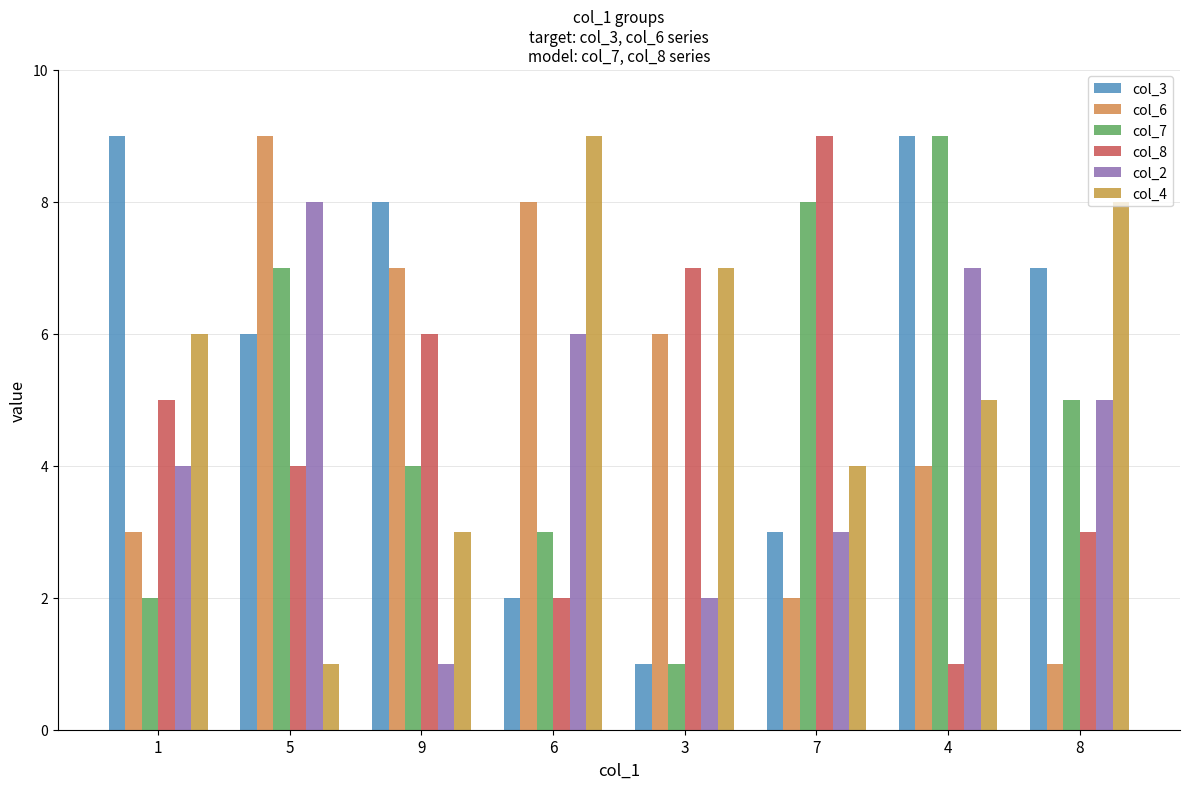

What is the difference between the col_4 values at 7 and 8?

4